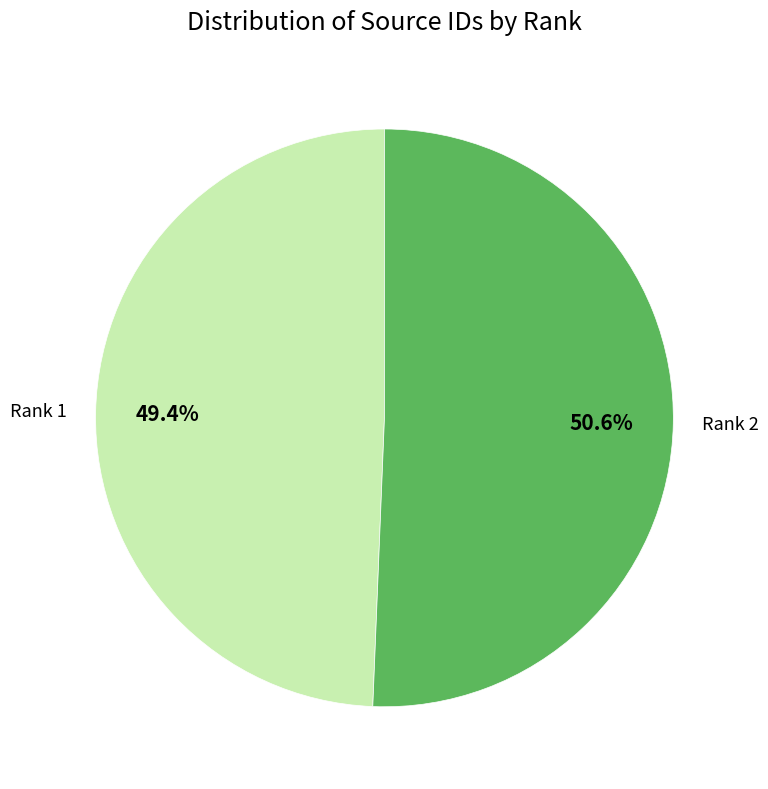

How many segments does this pie chart have?

2